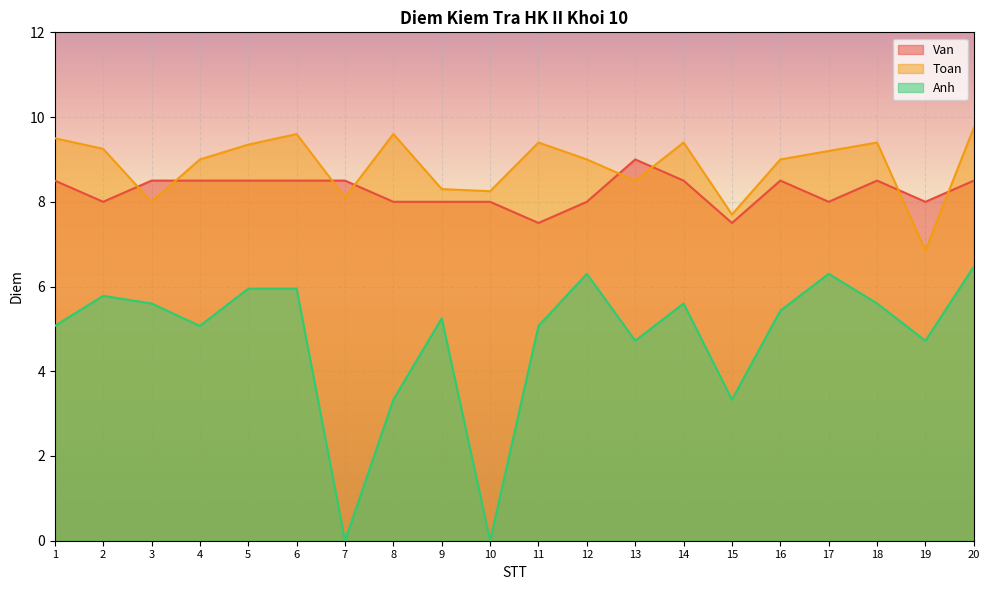

What are all the series names shown in the legend?

Van, Toan, Anh